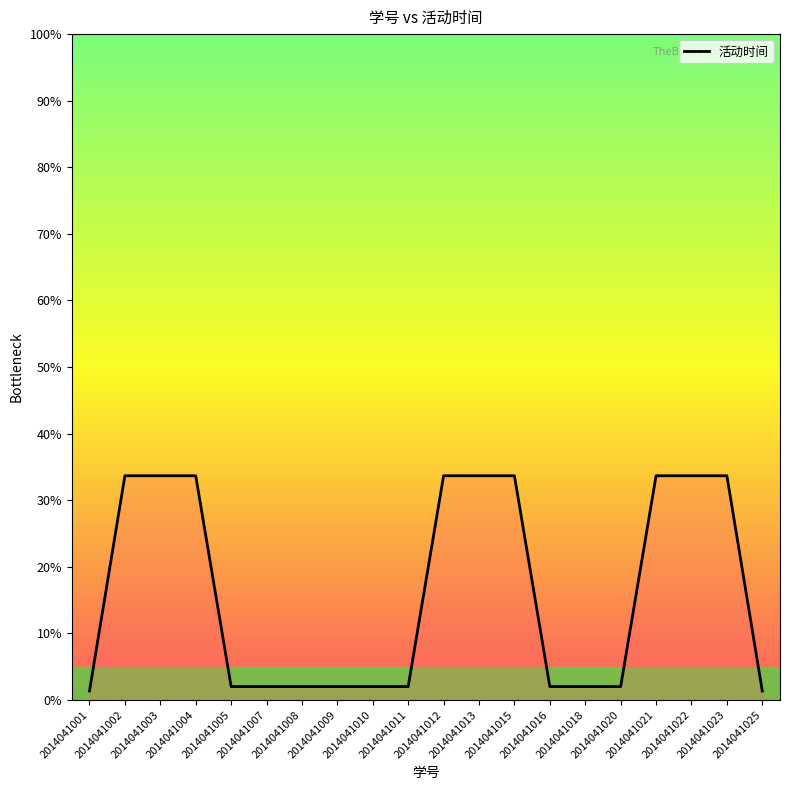

What is the maximum value shown in the chart?

33.7